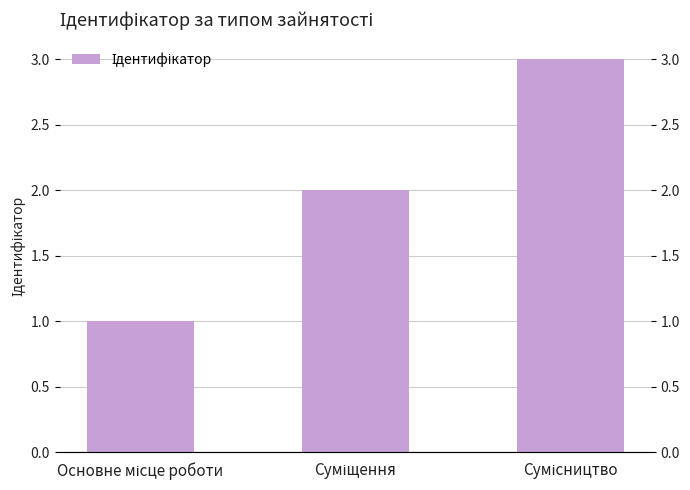

How many distinct data groups are displayed?

1